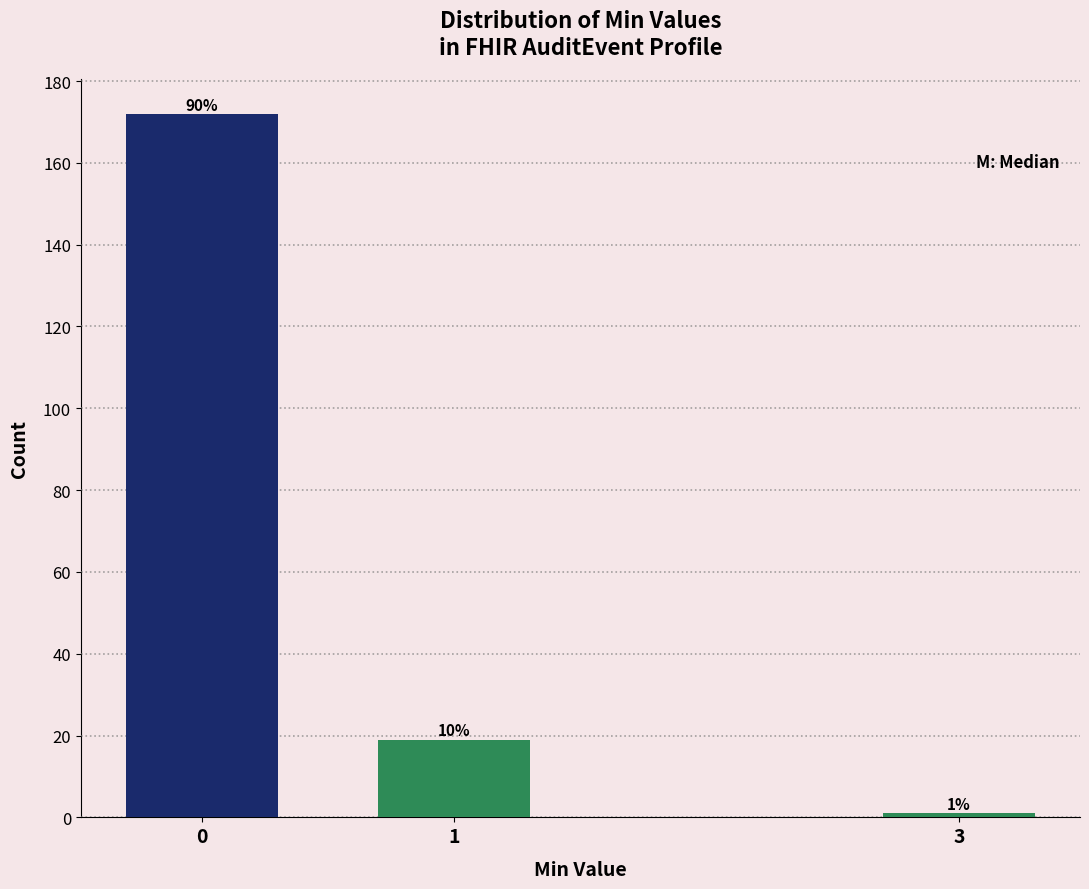

Are the bars horizontal?

No